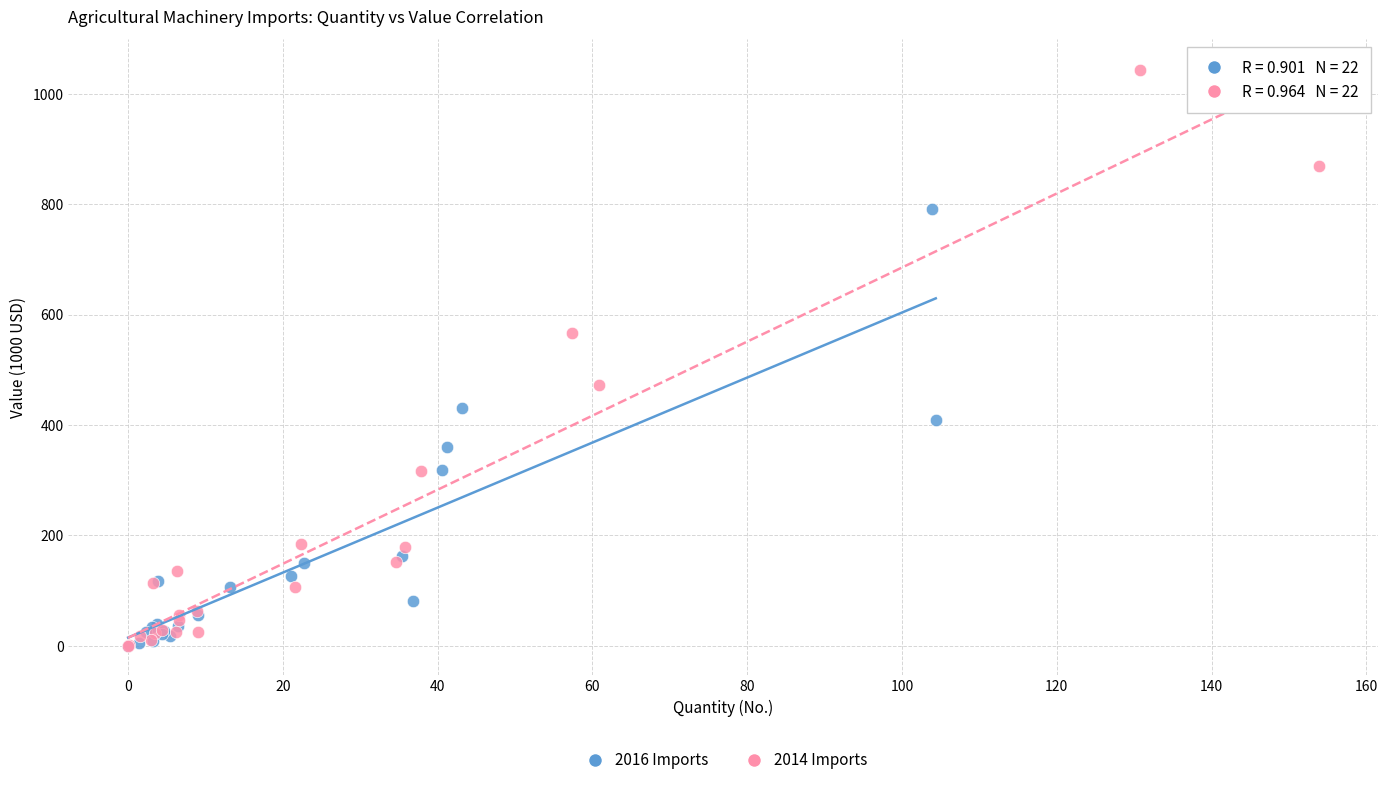

Which series contains the highest Y value?

2014 Imports